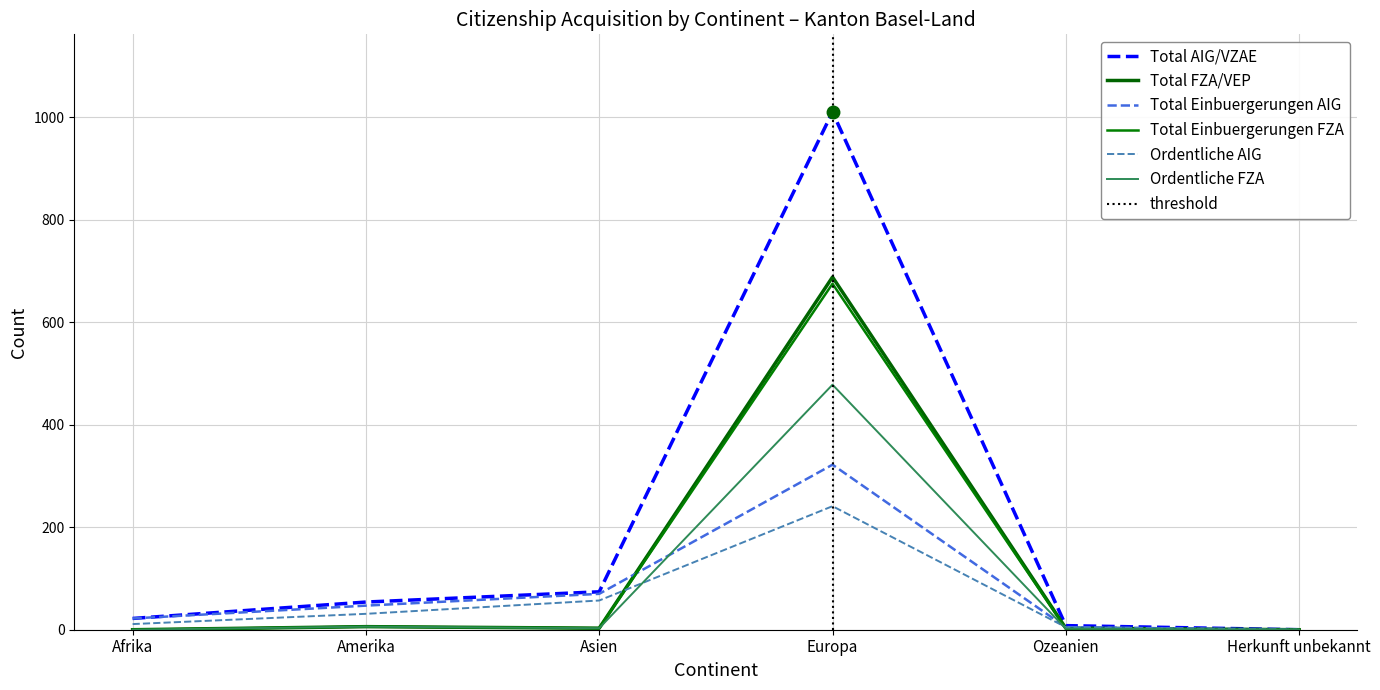

At which category is the sum across all series the highest?

Europa